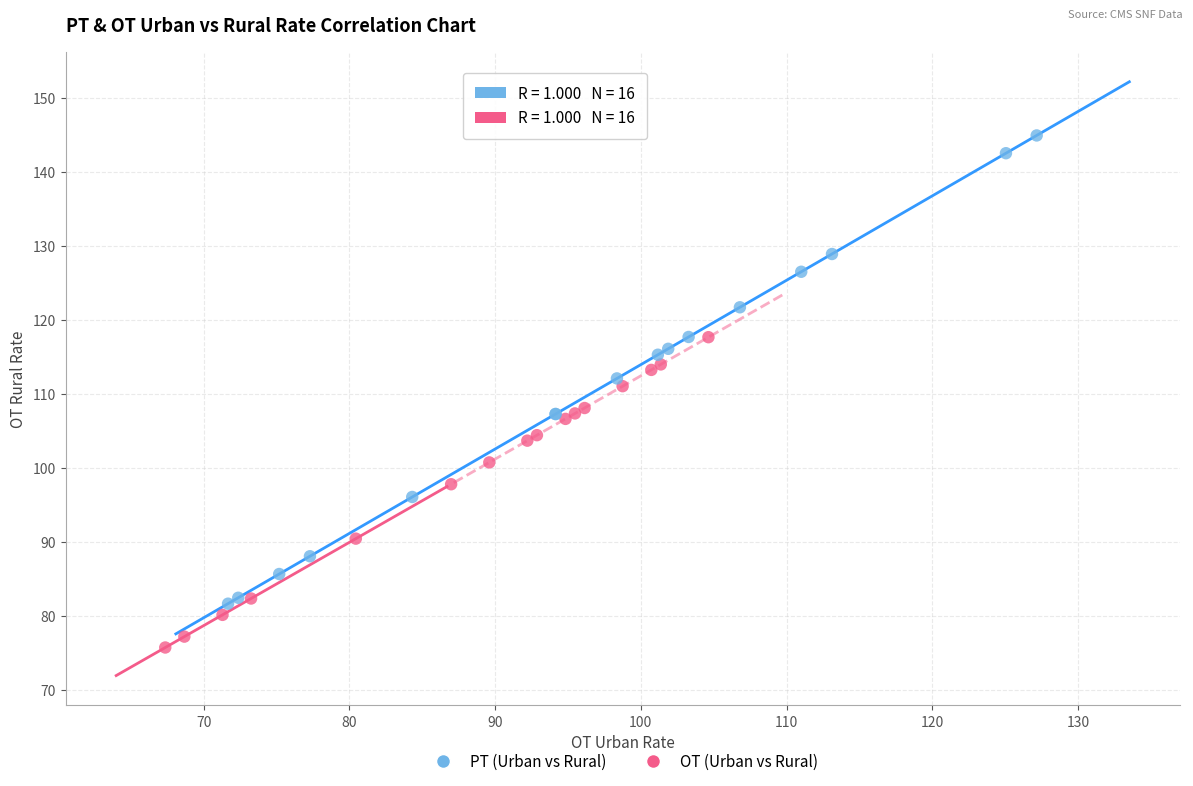

Which series reaches the maximum Y coordinate?

PT (Urban vs Rural)